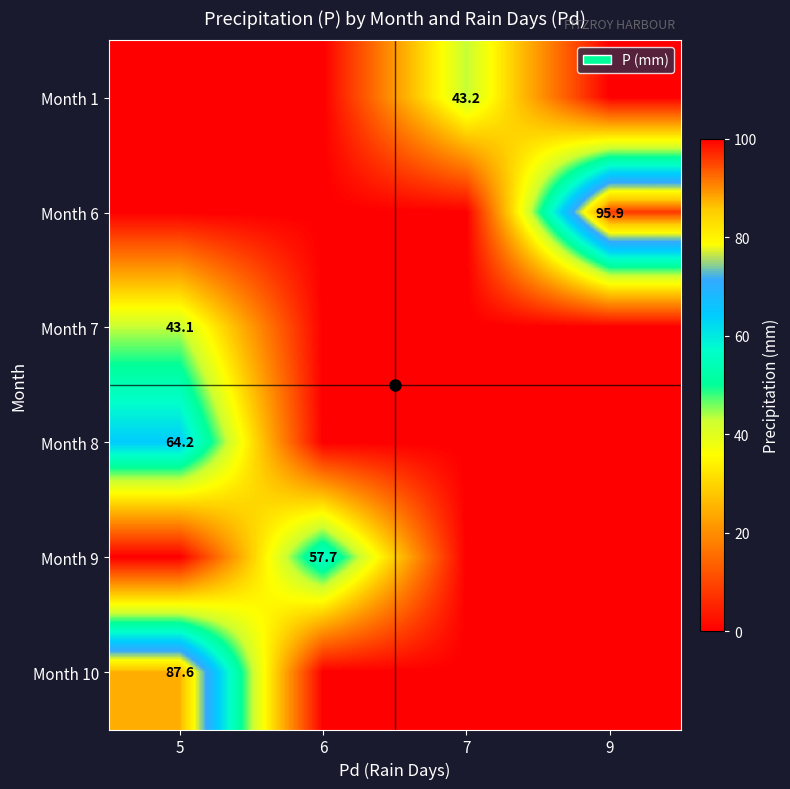

Is the value of Month 7 at 5 greater than the value of Month 9 at 6?

No